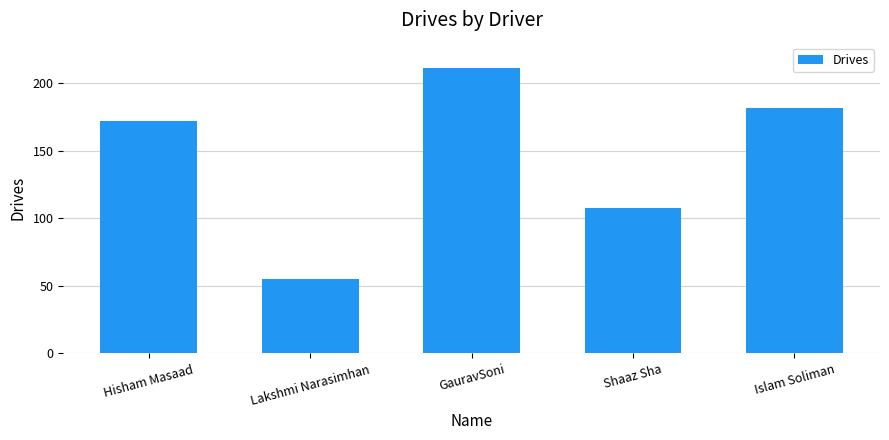

Rank the categories by value from lowest to highest.

Lakshmi Narasimhan, Shaaz Sha, Hisham Masaad, Islam Soliman, GauravSoni